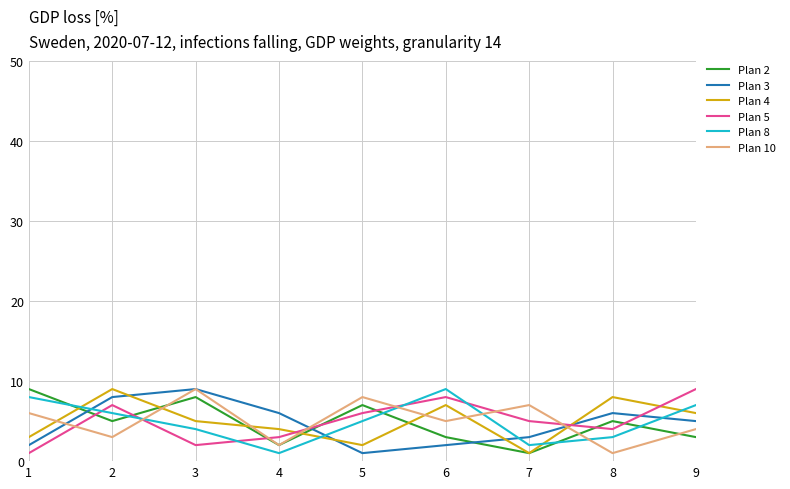

Where is Plan 10 nearest to the value 5?

6